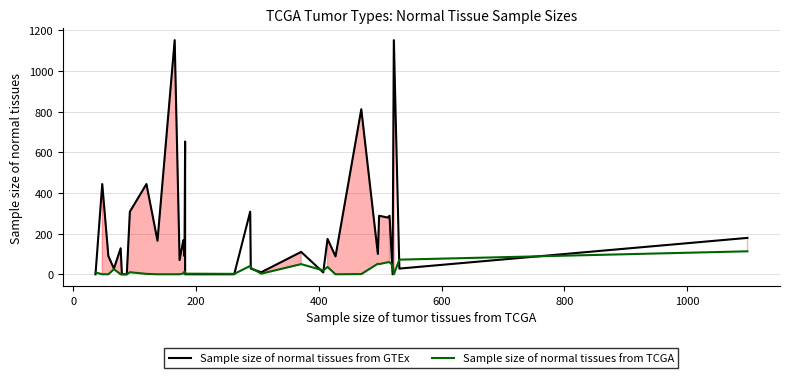

True or false: Sample size of normal tissues from TCGA has a value of -60 at 200.

False